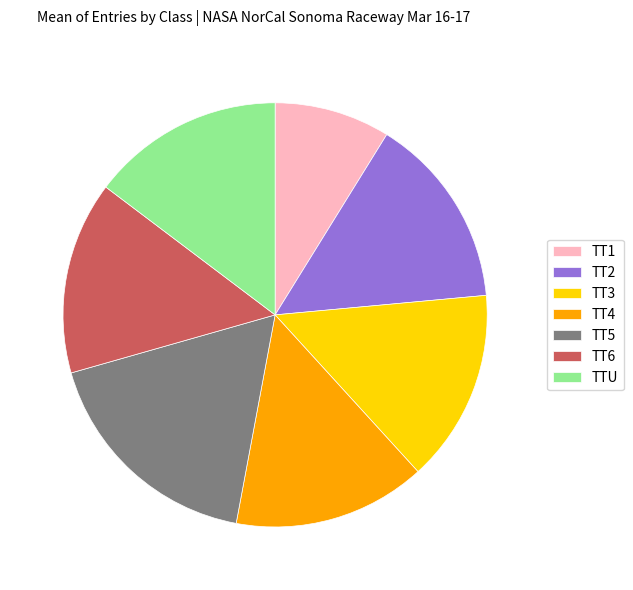

Which category has the smallest portion of the pie?

TT1